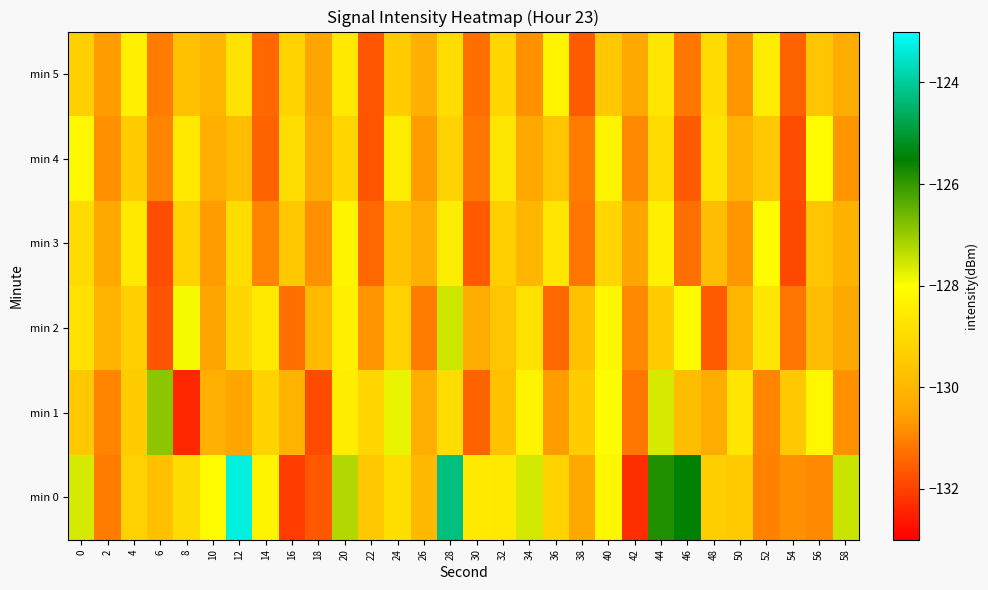

Which has a higher value, 38 or 22?

22